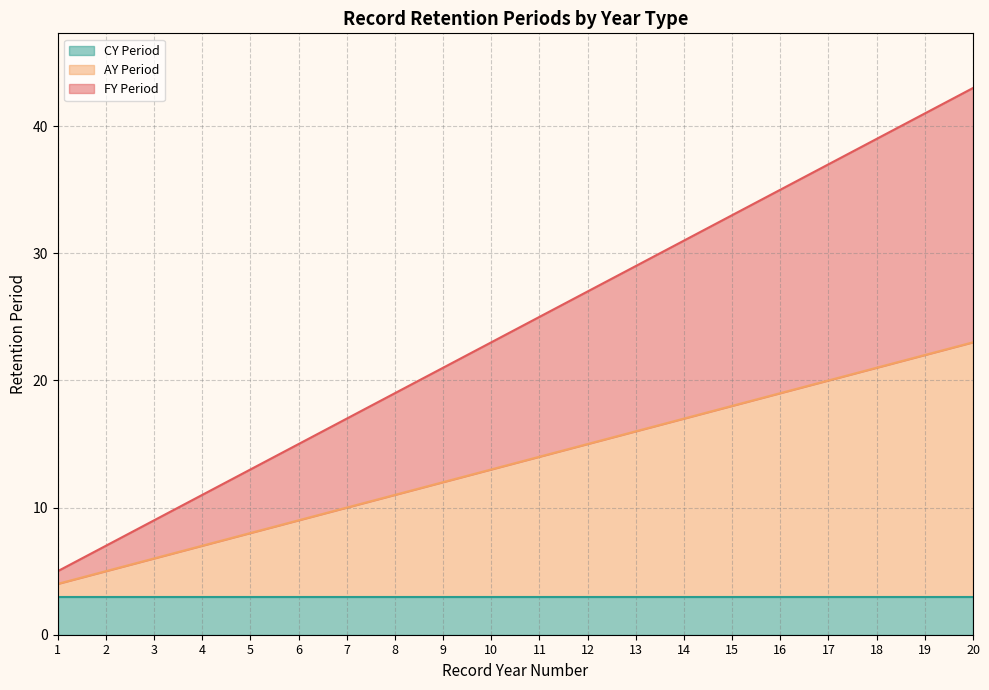

Which series has the largest total across all categories?

AY Period